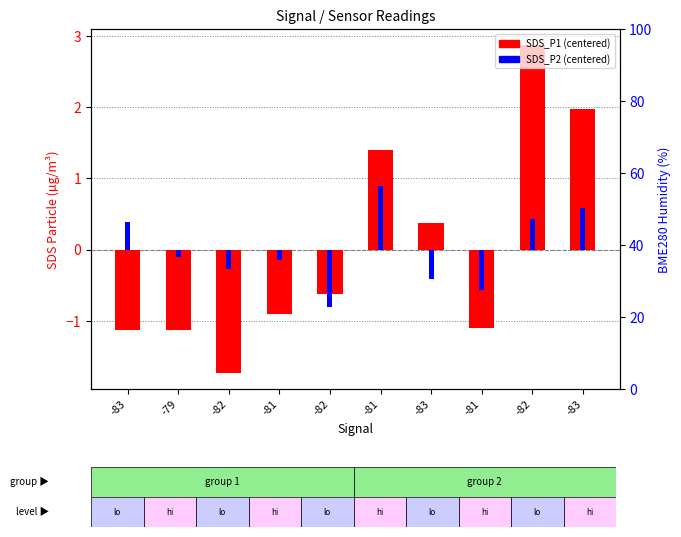

Reading right to left, transcribe all the data shown in this chart.

SDS_P1 (centered): 2.0	2.9	-1.1	0.4	1.4	-0.6	-0.9	-1.7	-1.1	-1.1
SDS_P2 (centered): 0.6	0.4	-0.6	-0.4	0.9	-0.8	-0.1	-0.3	-0.1	0.4